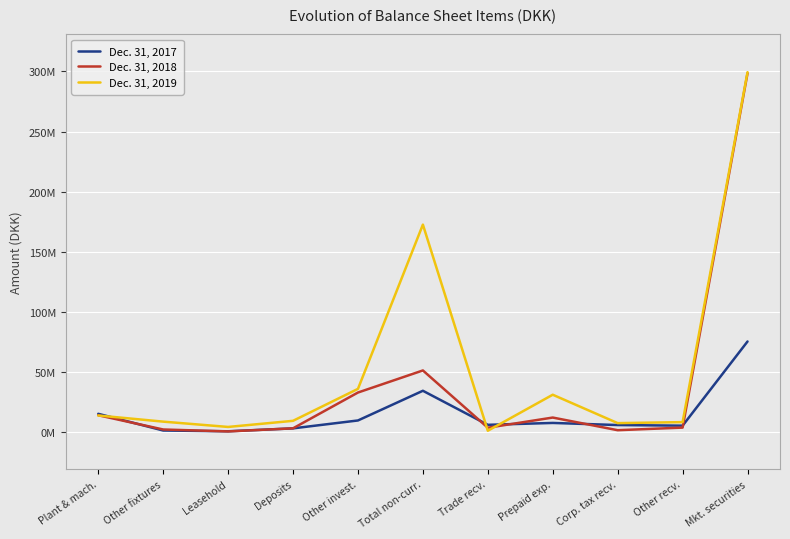

In Dec. 31, 2017, how many points are lower than both neighbors (excluding endpoints)?

3